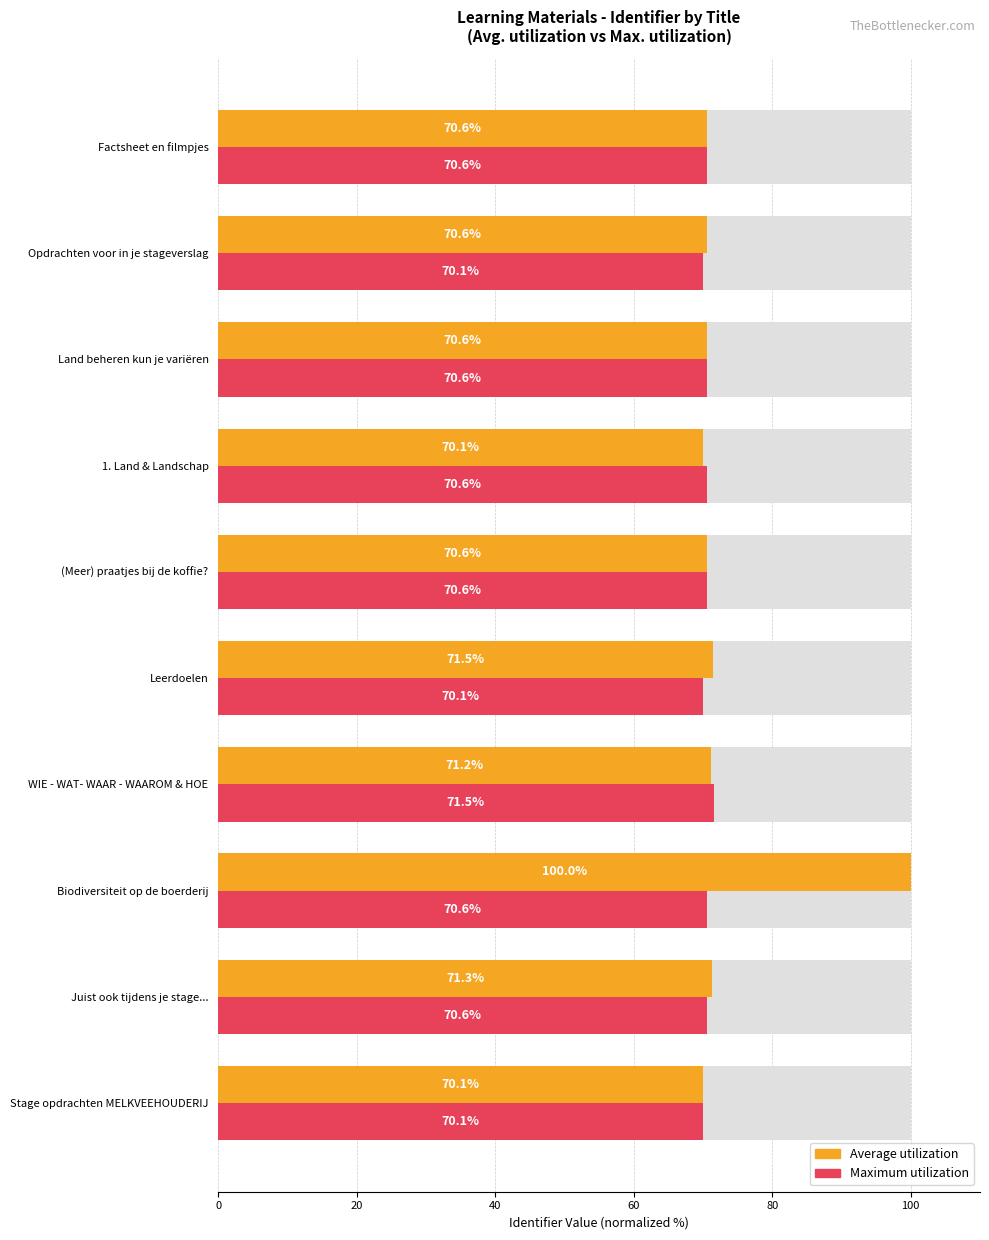

Which series has the largest range (max minus min)?

Average utilization